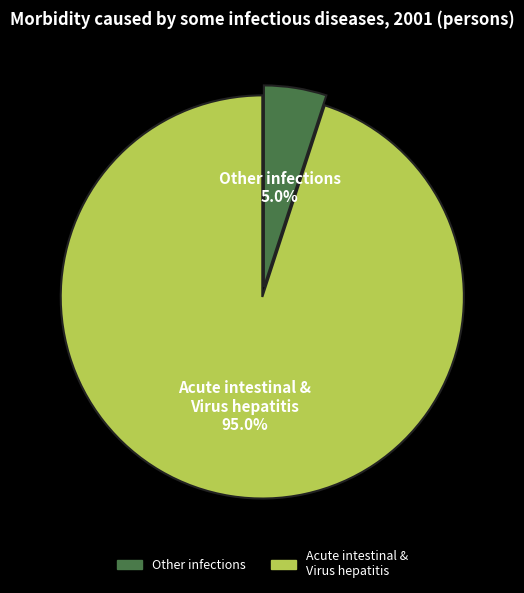

Does any single category account for the majority?

Yes